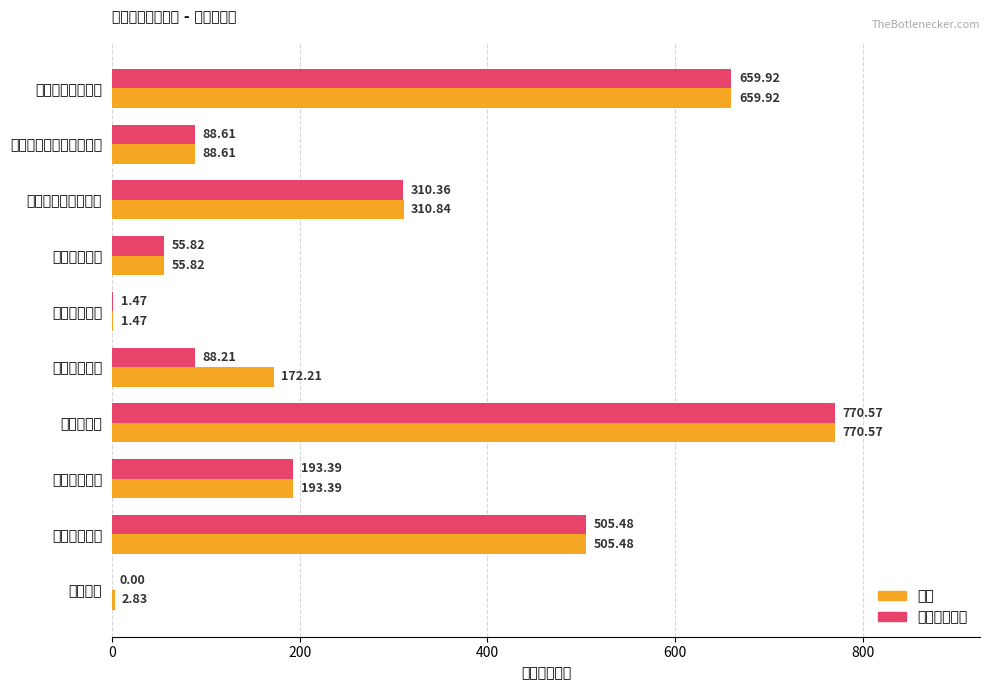

What is the value of the 合计 bar at the 7th from the left?

770.6